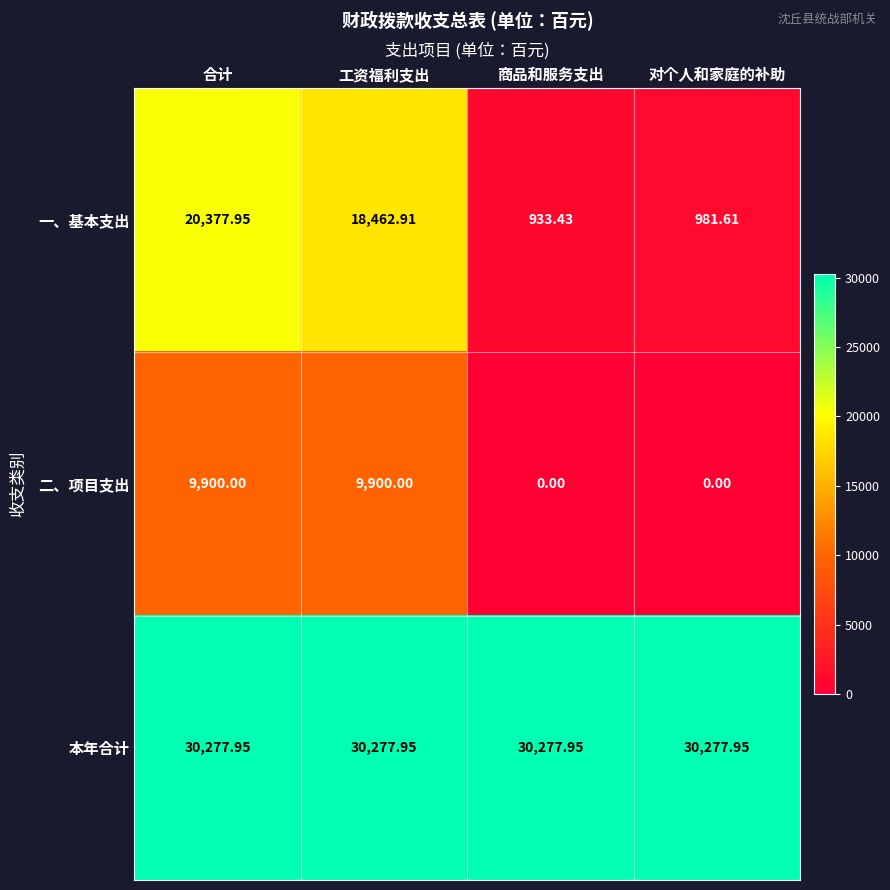

Which series changed the most between 工资福利支出 and 对个人和家庭的补助?

一、基本支出